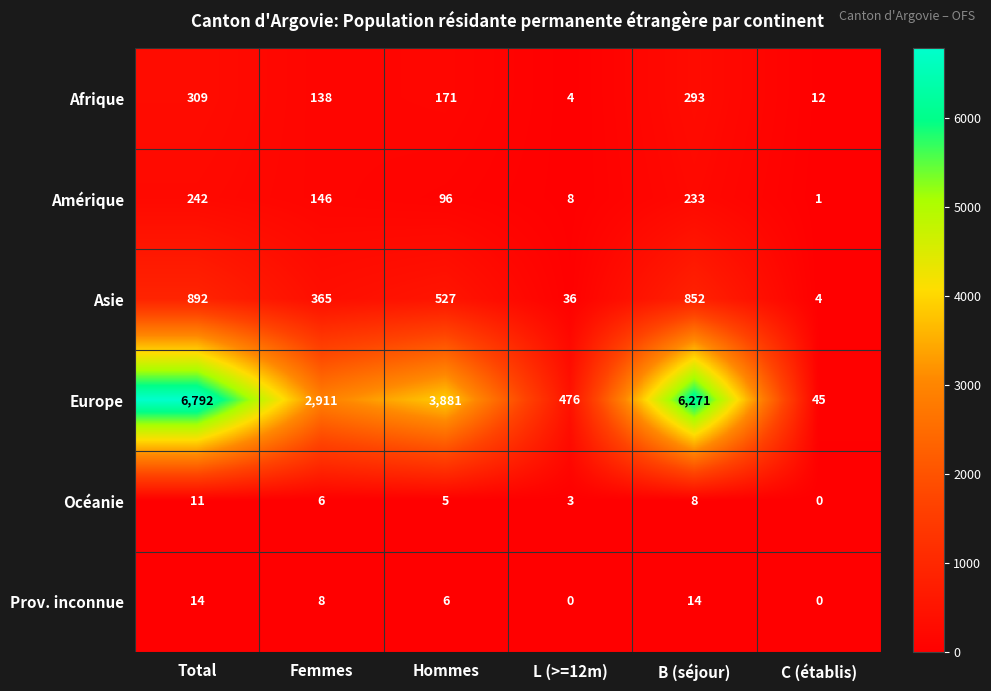

The value of Océanie at Hommes is 5. True or false?

True